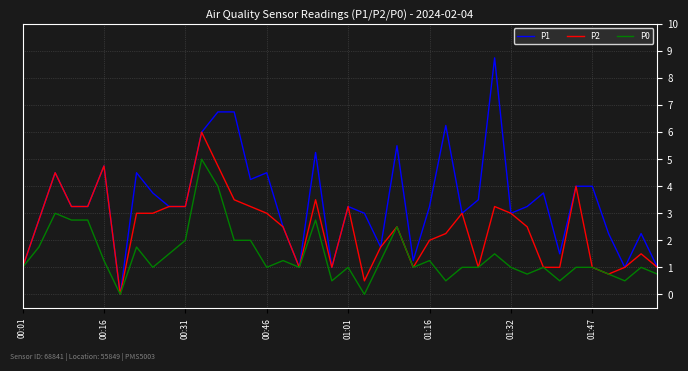

Rank the series by their average value, from lowest to highest.

P0, P2, P1